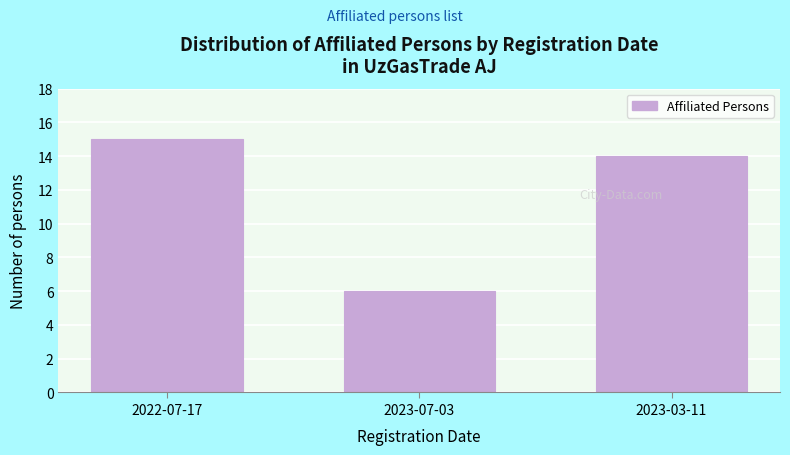

Reading right to left, what are all the values shown in this chart?

14	6	15